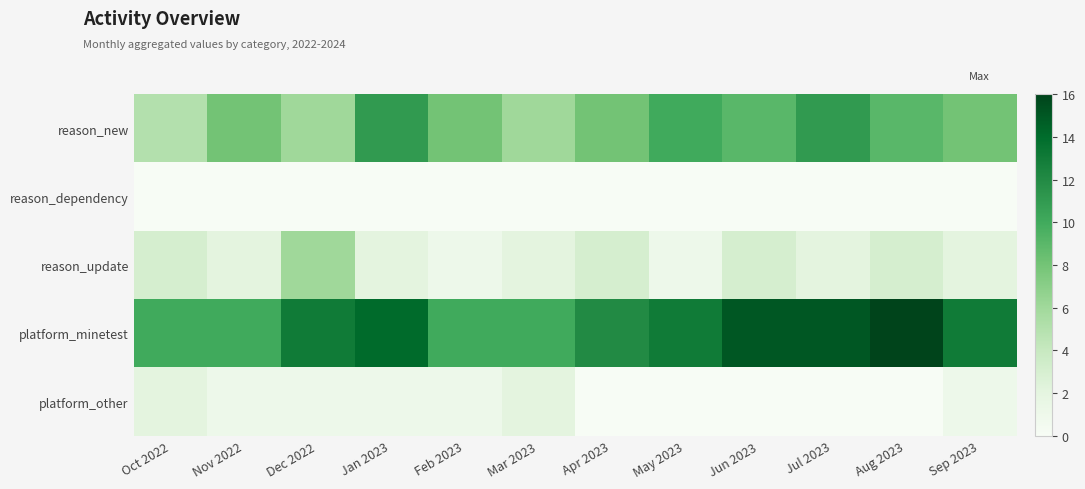

At how many categories does at least one series exceed 9?

12